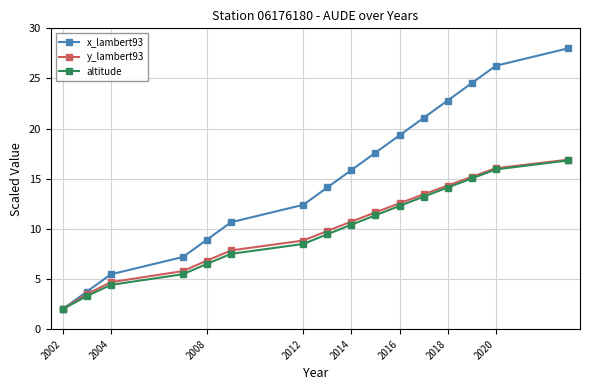

How many data points in altitude are less than 10?

8